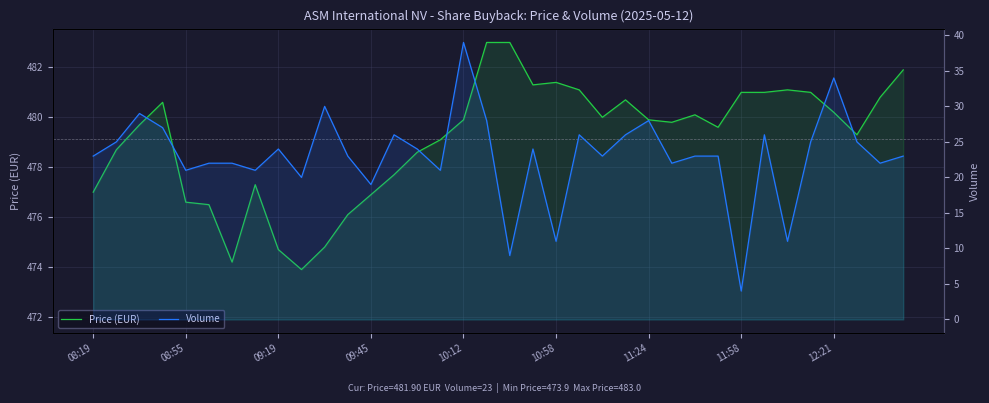

True or false: Price (EUR) has a value of 682.5 at 08:19.

False